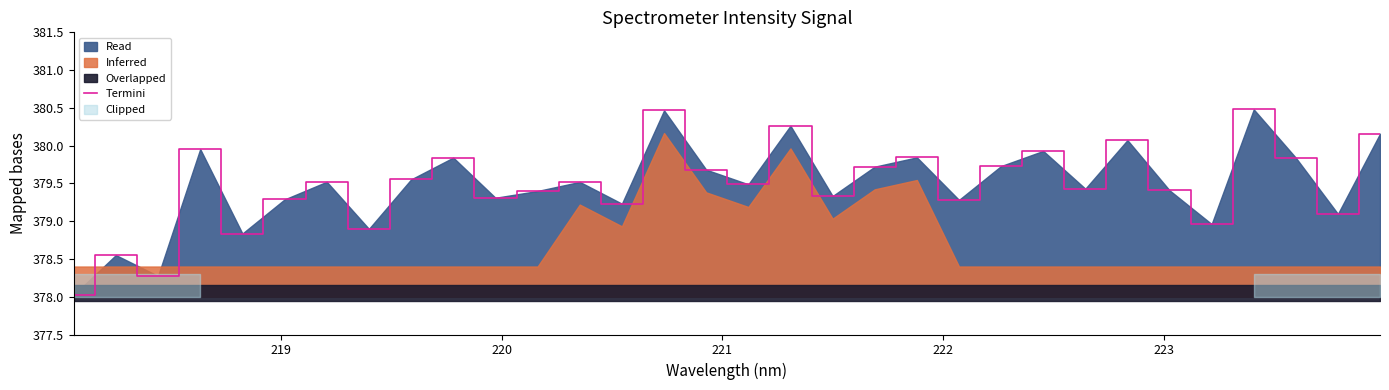

What is the lowest value of the Termini series?

378.0